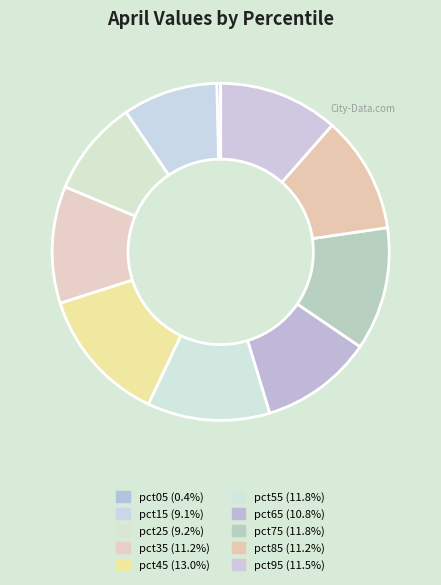

The pct05 slice represents 1% of the pie. True or false?

False